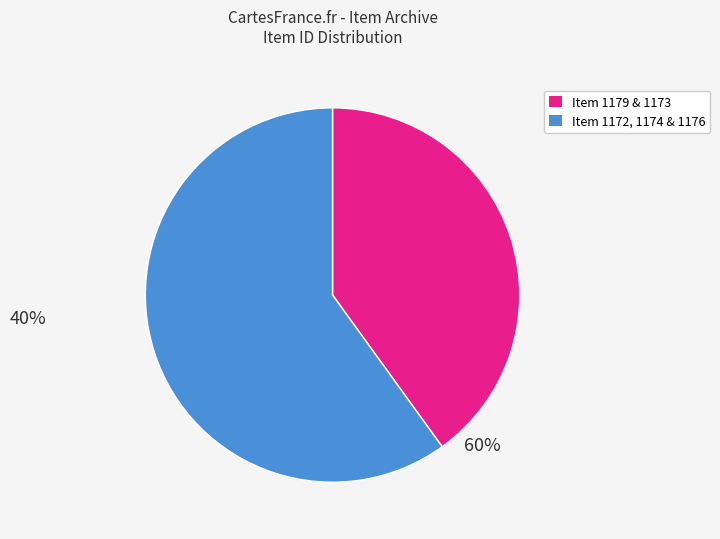

Rank the categories by value from lowest to highest.

Item 1179 & 1173, Item 1172, 1174 & 1176